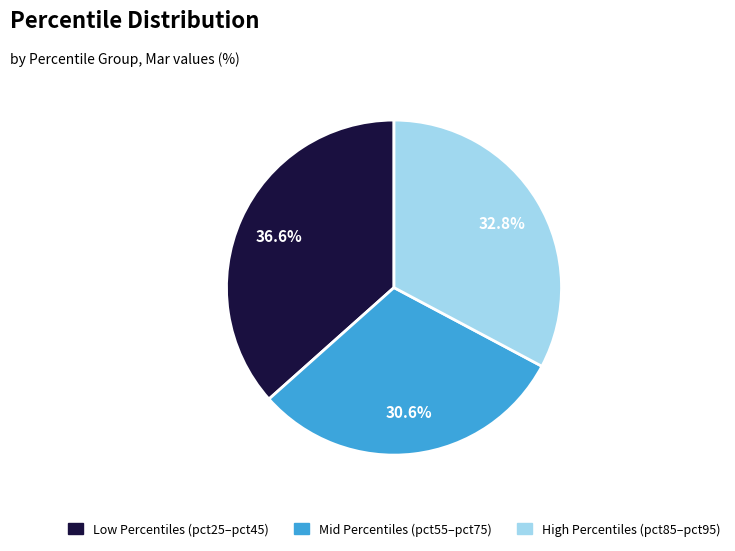

Is there any slice that represents more than half of the pie?

No